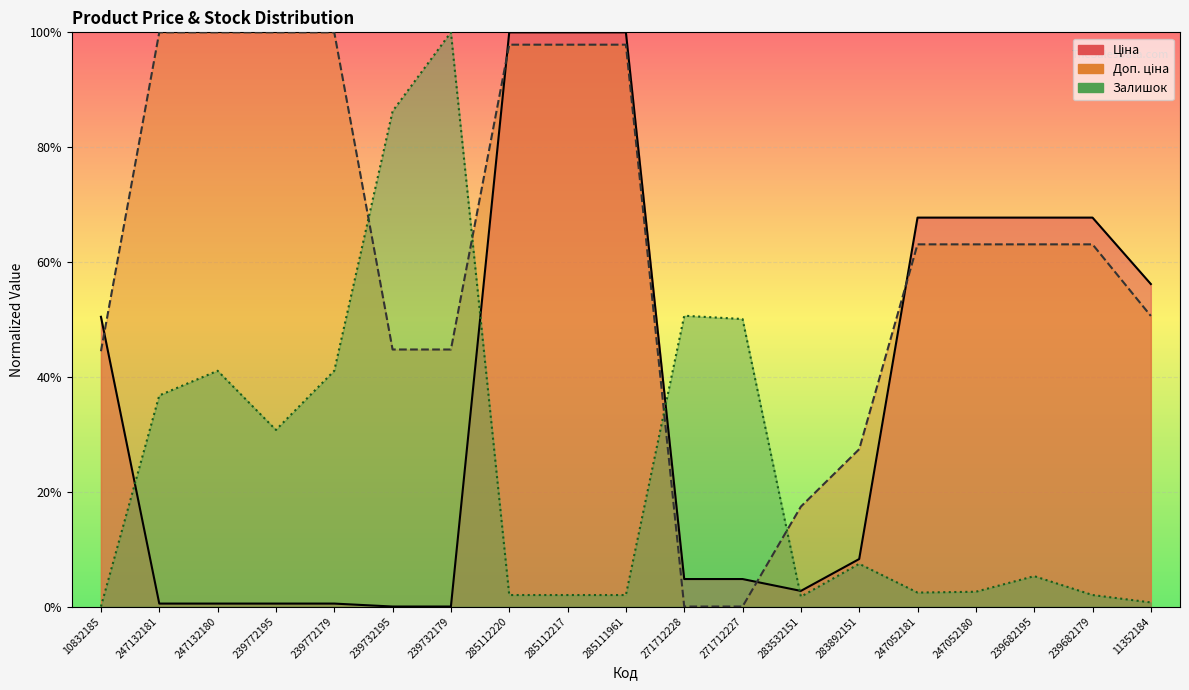

At which label does Ціна reach its minimum?

239732195